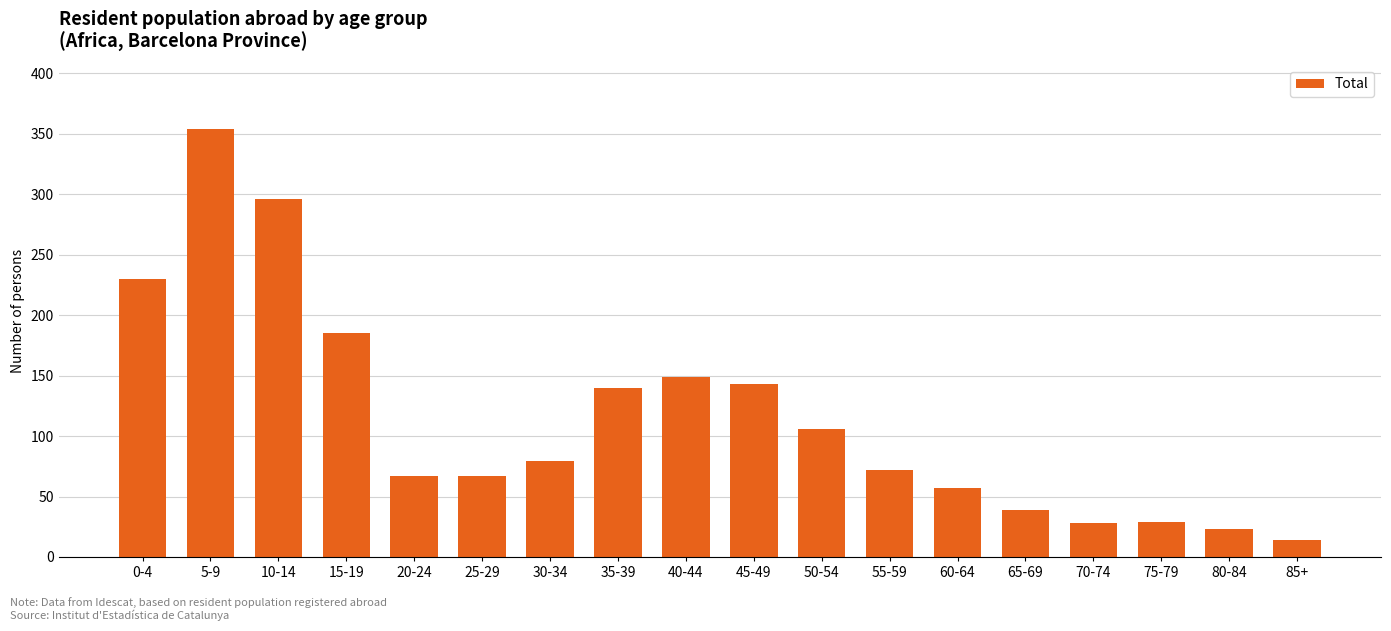

At which category does the chart reach its peak across all series?

5-9